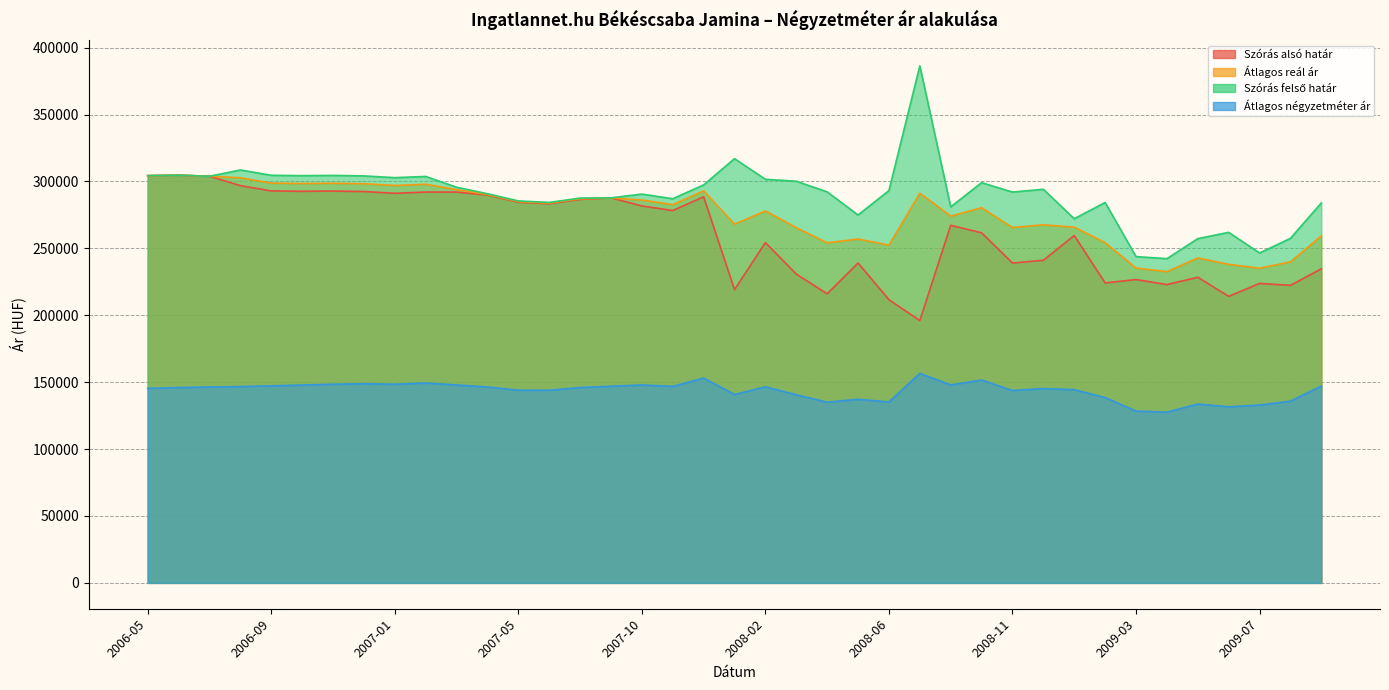

The Átlagos négyzetméter ár series shows 34827 at 2008-11. True or false?

False